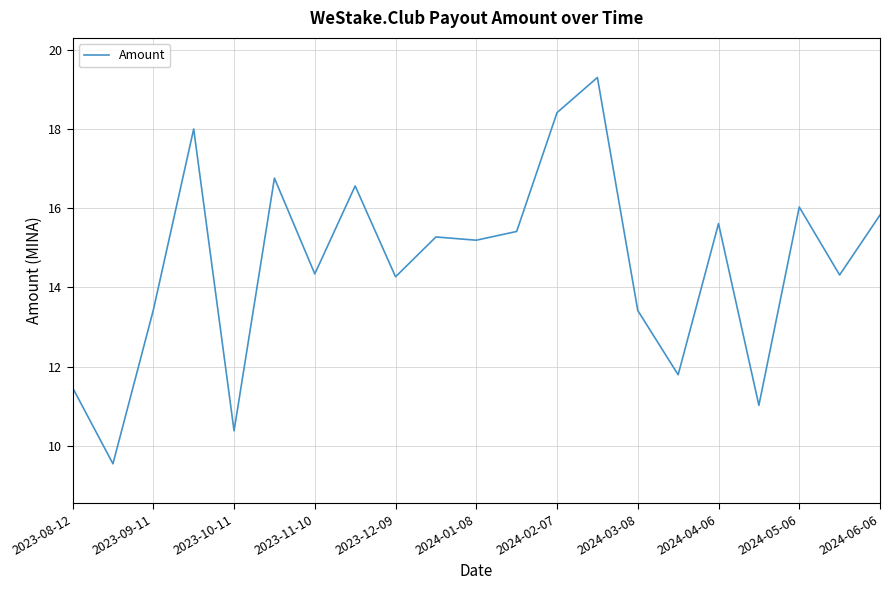

Does the chart have visible grid lines?

Yes